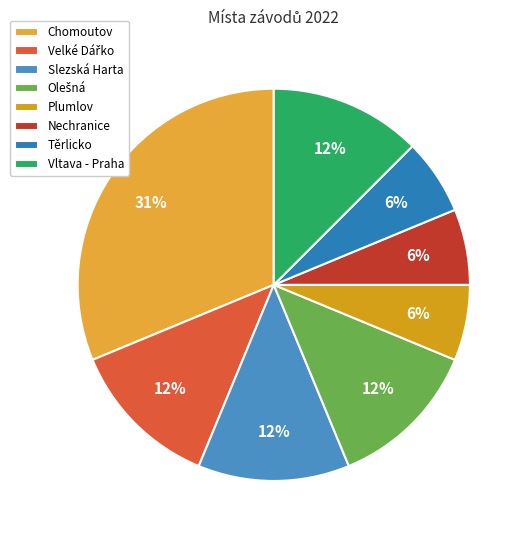

To the nearest percent, what is the combined percentage of Velké Dářko and Vltava - Praha?

25%